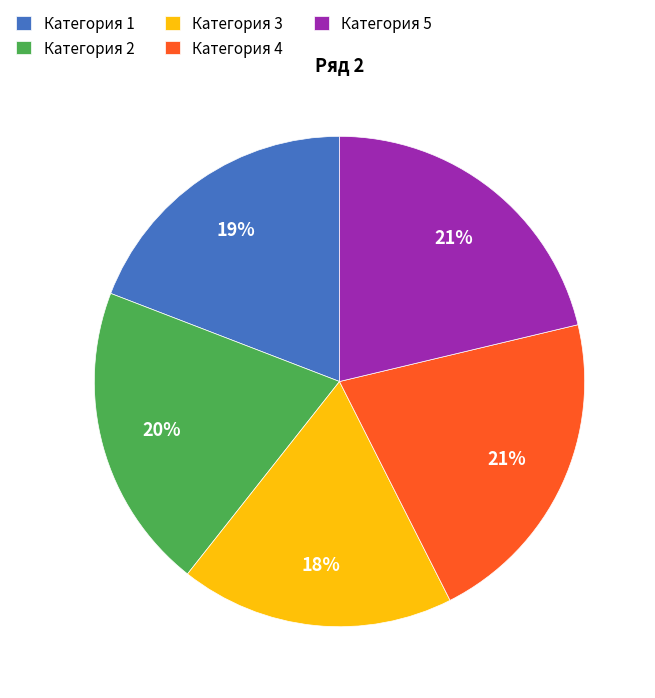

What percentage is the Категория 1 slice, to the nearest percent?

19%